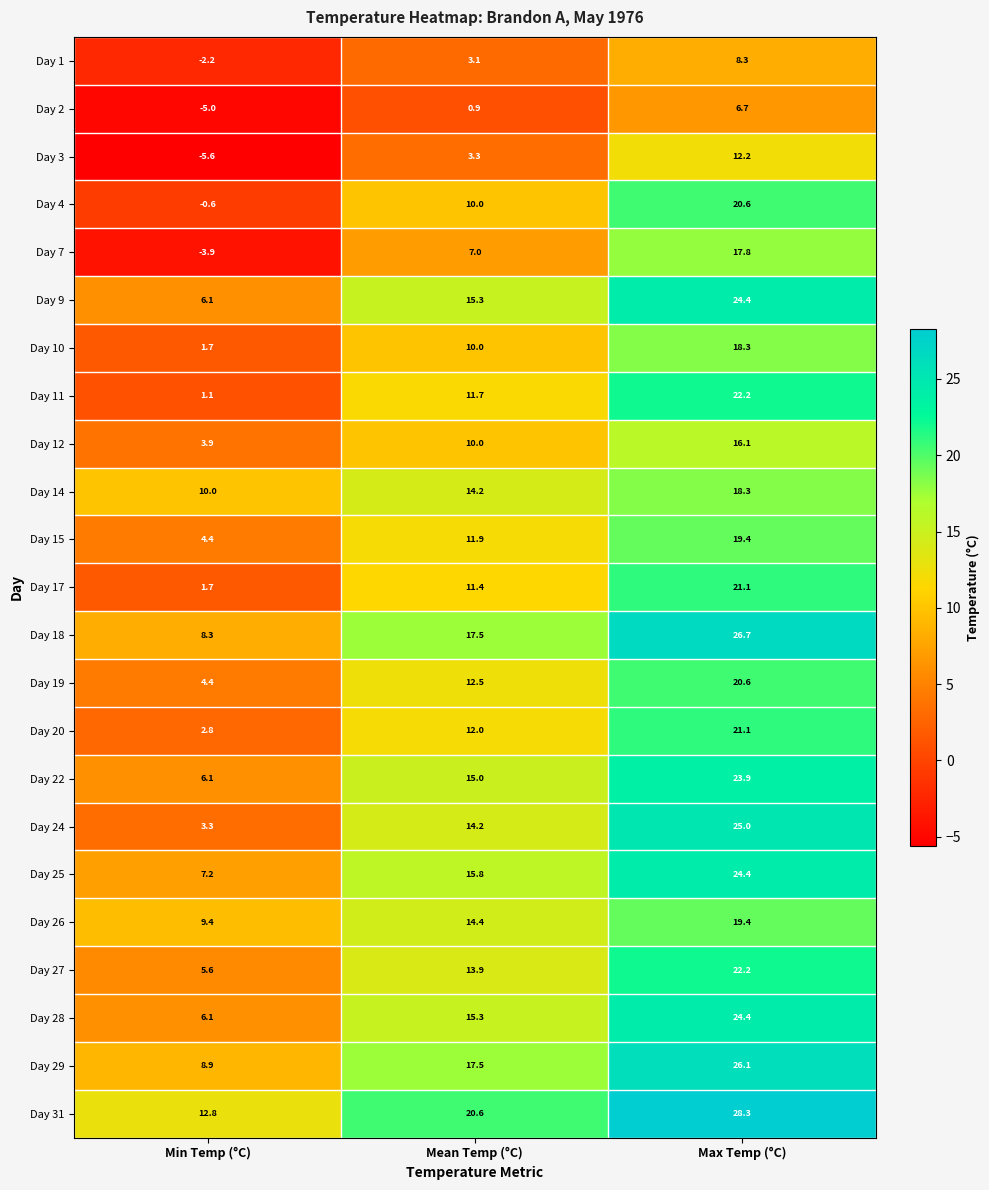

Read the Day 7 value at Min Temp (°C).

-3.9